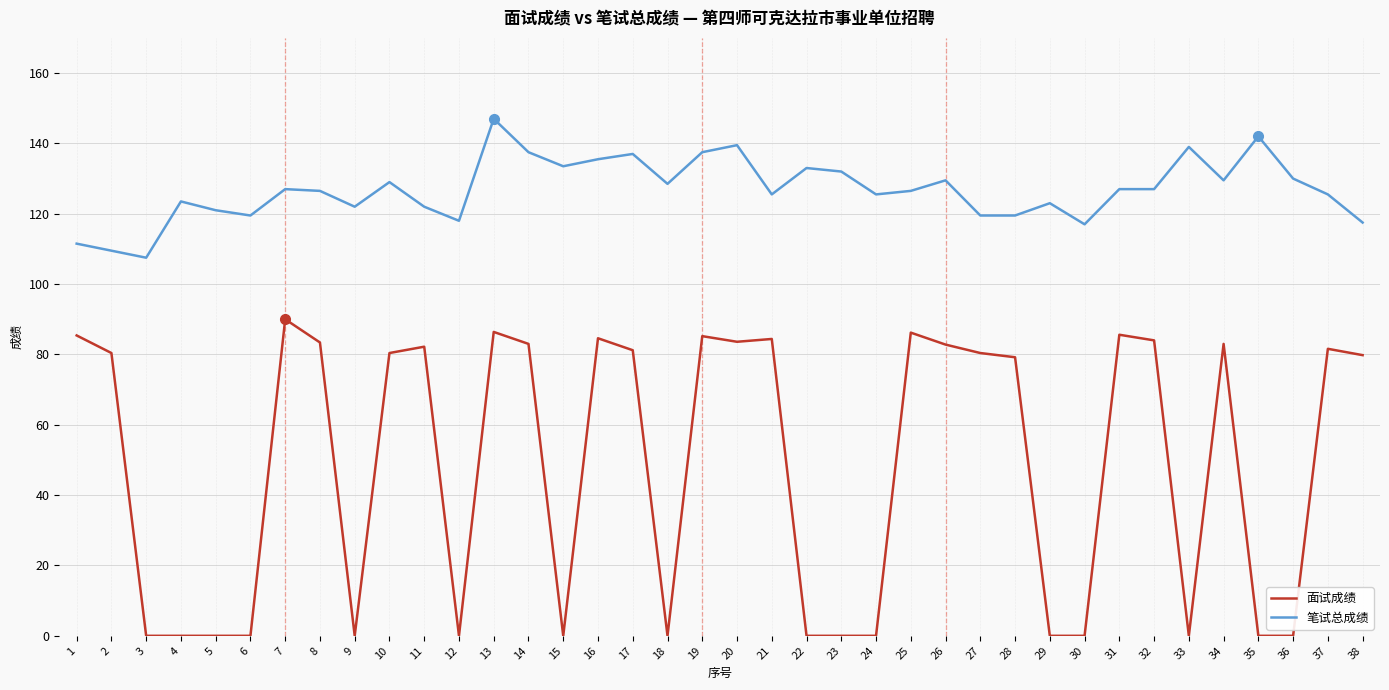

Rank the series at 37 from highest to lowest value.

笔试总成绩, 面试成绩